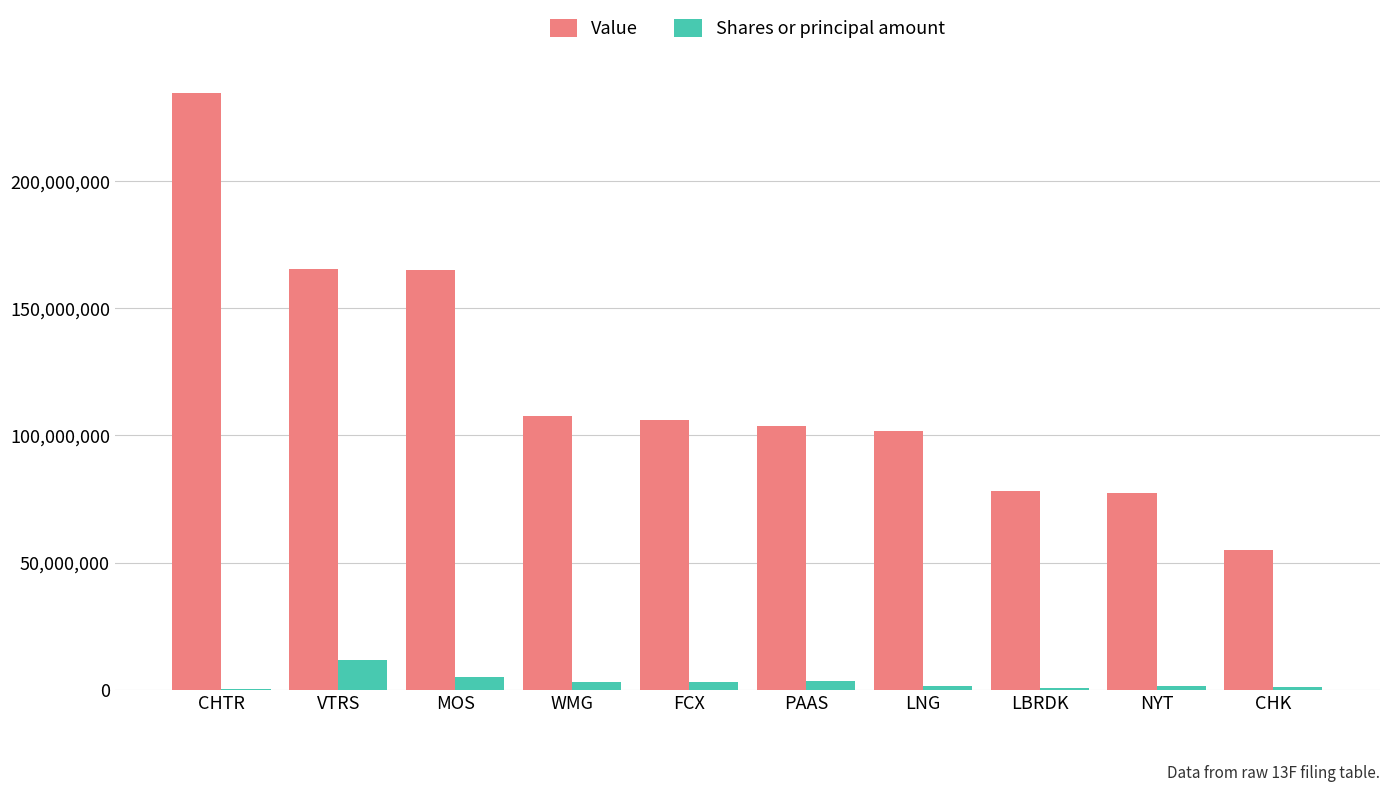

Read the Shares or principal amount value at VTRS.

11835000